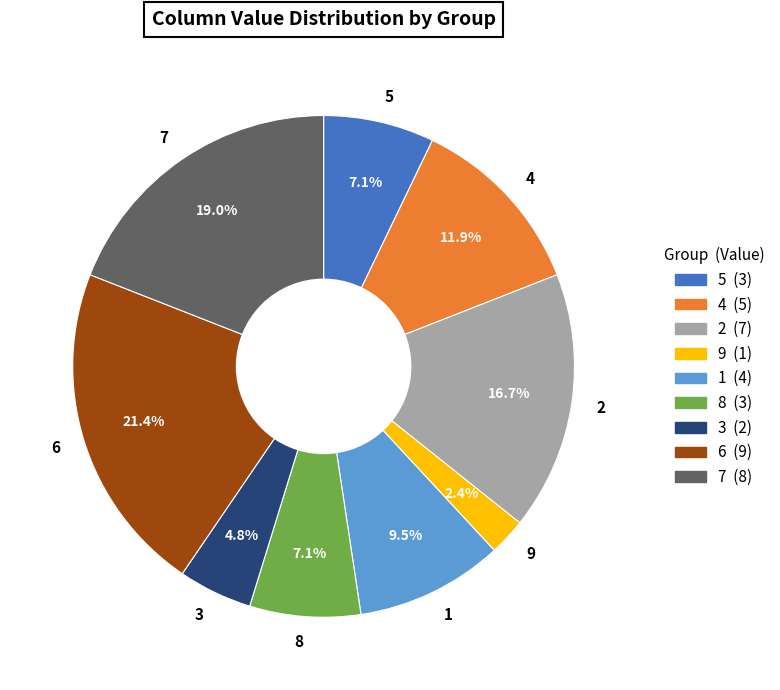

Between 9 and 2, which is larger?

2